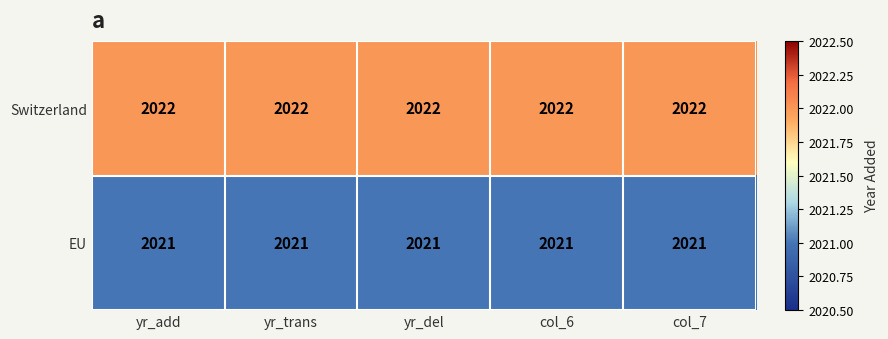

What is the sum of the EU values at col_6 and yr_trans?

4042